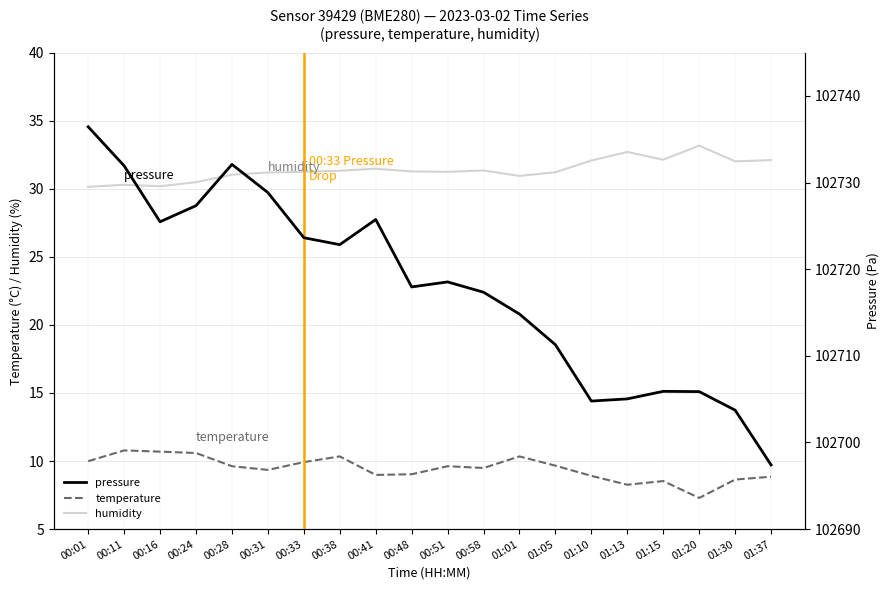

Reading left to right, list all the values displayed in this chart.

temperature: 00:01=10.0	00:11=10.8	00:16=10.7	00:24=10.6	00:28=9.6	00:31=9.3	00:33=9.9	00:38=10.3	00:41=9.0	00:48=9.0	00:51=9.6	00:58=9.5	01:01=10.3	01:05=9.7	01:10=8.9	01:13=8.3	01:15=8.5	01:20=7.3	01:30=8.6	01:37=8.8
humidity: 00:01=30.1	00:11=30.3	00:16=30.2	00:24=30.5	00:28=31.0	00:31=31.2	00:33=31.2	00:38=31.3	00:41=31.5	00:48=31.3	00:51=31.2	00:58=31.3	01:01=30.9	01:05=31.2	01:10=32.1	01:13=32.7	01:15=32.1	01:20=33.2	01:30=32.0	01:37=32.1
pressure: 00:01=102736.4	00:11=102731.9	00:16=102725.5	00:24=102727.3	00:28=102732.1	00:31=102728.8	00:33=102723.6	00:38=102722.8	00:41=102725.7	00:48=102717.9	00:51=102718.5	00:58=102717.3	01:01=102714.8	01:05=102711.3	01:10=102704.8	01:13=102705.0	01:15=102705.9	01:20=102705.9	01:30=102703.7	01:37=102697.4